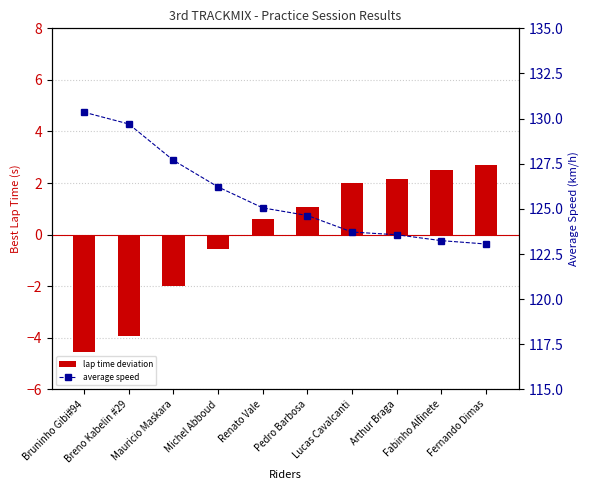

Reading left to right, extract all data points from this chart.

lap time deviation: Bruninho Gibi#94=-4.5	Breno Kabelin #29=-3.9	Mauricio Maskara=-2.0	Michel Abboud=-0.5	Renato Vale=0.6	Pedro Barbosa=1.1	Lucas Cavalcanti=2.0	Arthur Braga=2.2	Fabinho Alfinete=2.5	Fernando Dimas=2.7
average speed: Bruninho Gibi#94=130.4	Breno Kabelin #29=129.7	Mauricio Maskara=127.7	Michel Abboud=126.2	Renato Vale=125.1	Pedro Barbosa=124.6	Lucas Cavalcanti=123.7	Arthur Braga=123.6	Fabinho Alfinete=123.2	Fernando Dimas=123.1